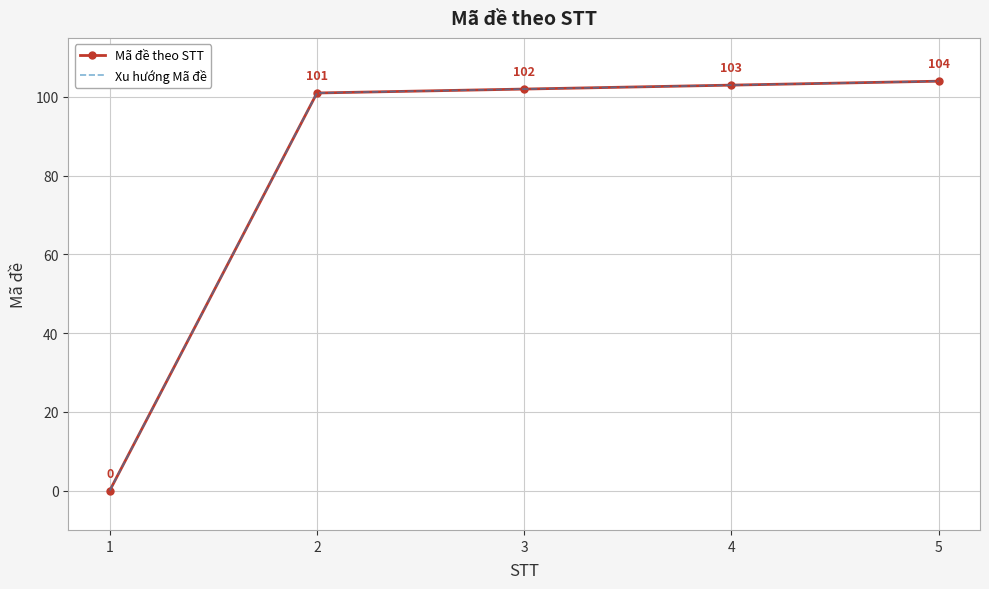

What are all the series names shown in the legend?

Mã đề theo STT, Xu hướng Mã đề